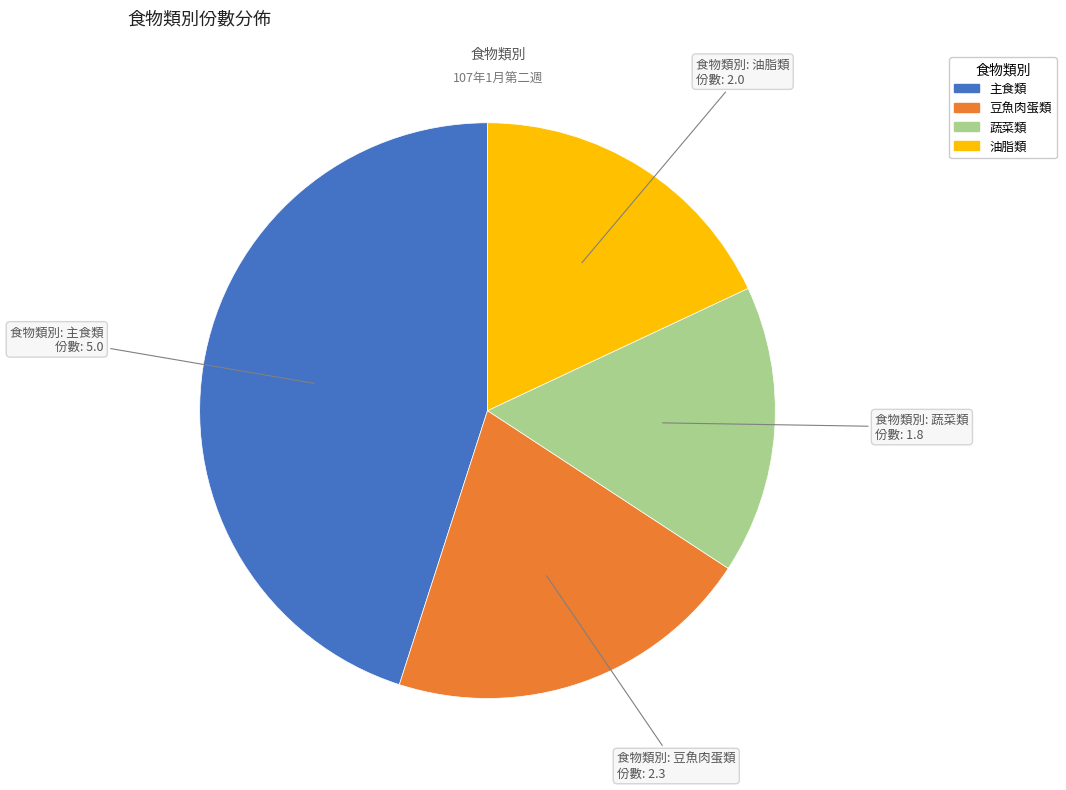

Is there a majority slice in this chart?

No